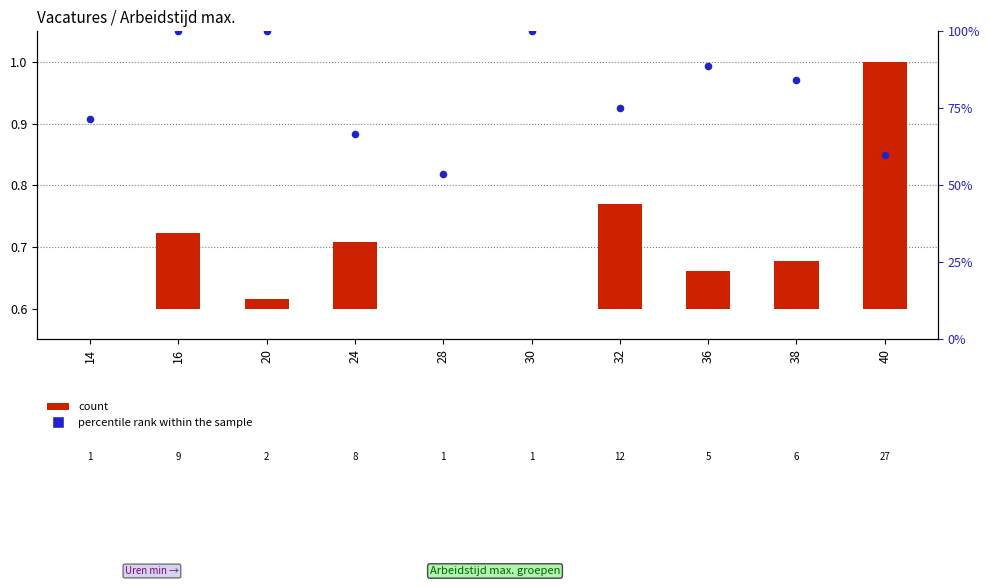

Which series has the largest total across all categories?

percentile rank within the sample